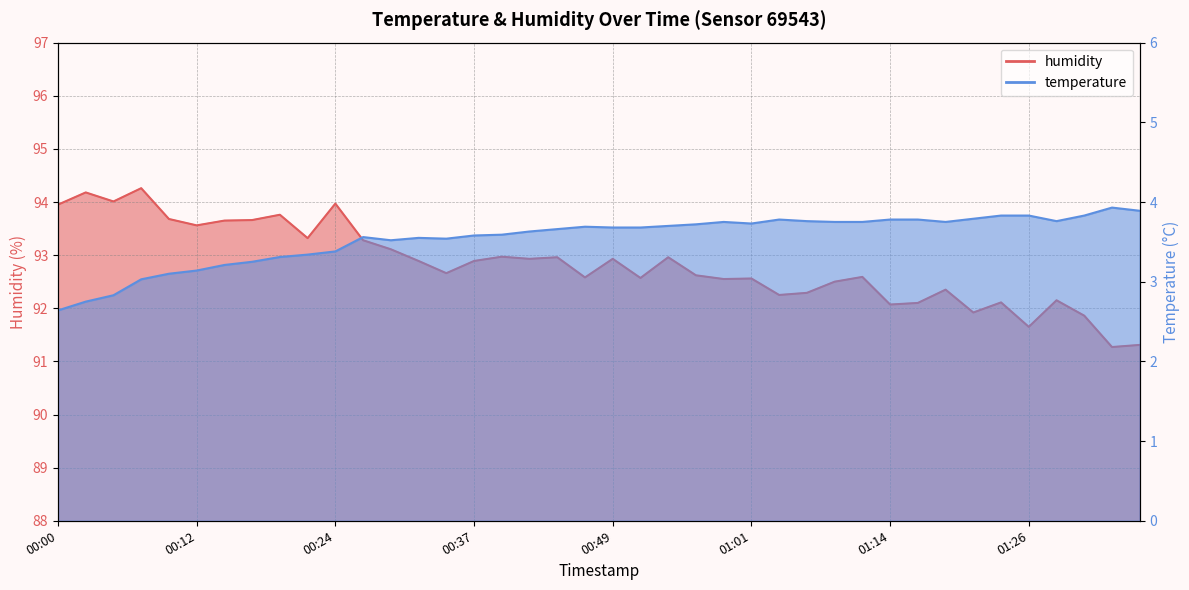

Read the humidity value at 00:46.

92.6